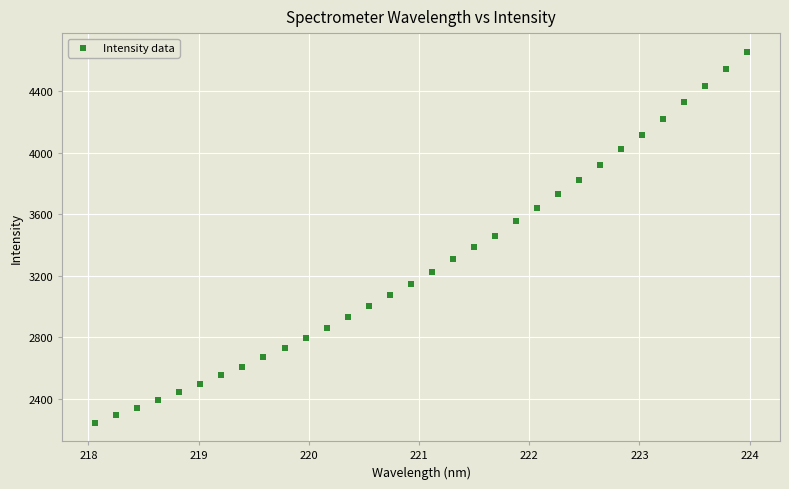

What is the range of X values (max minus min)?

5.9